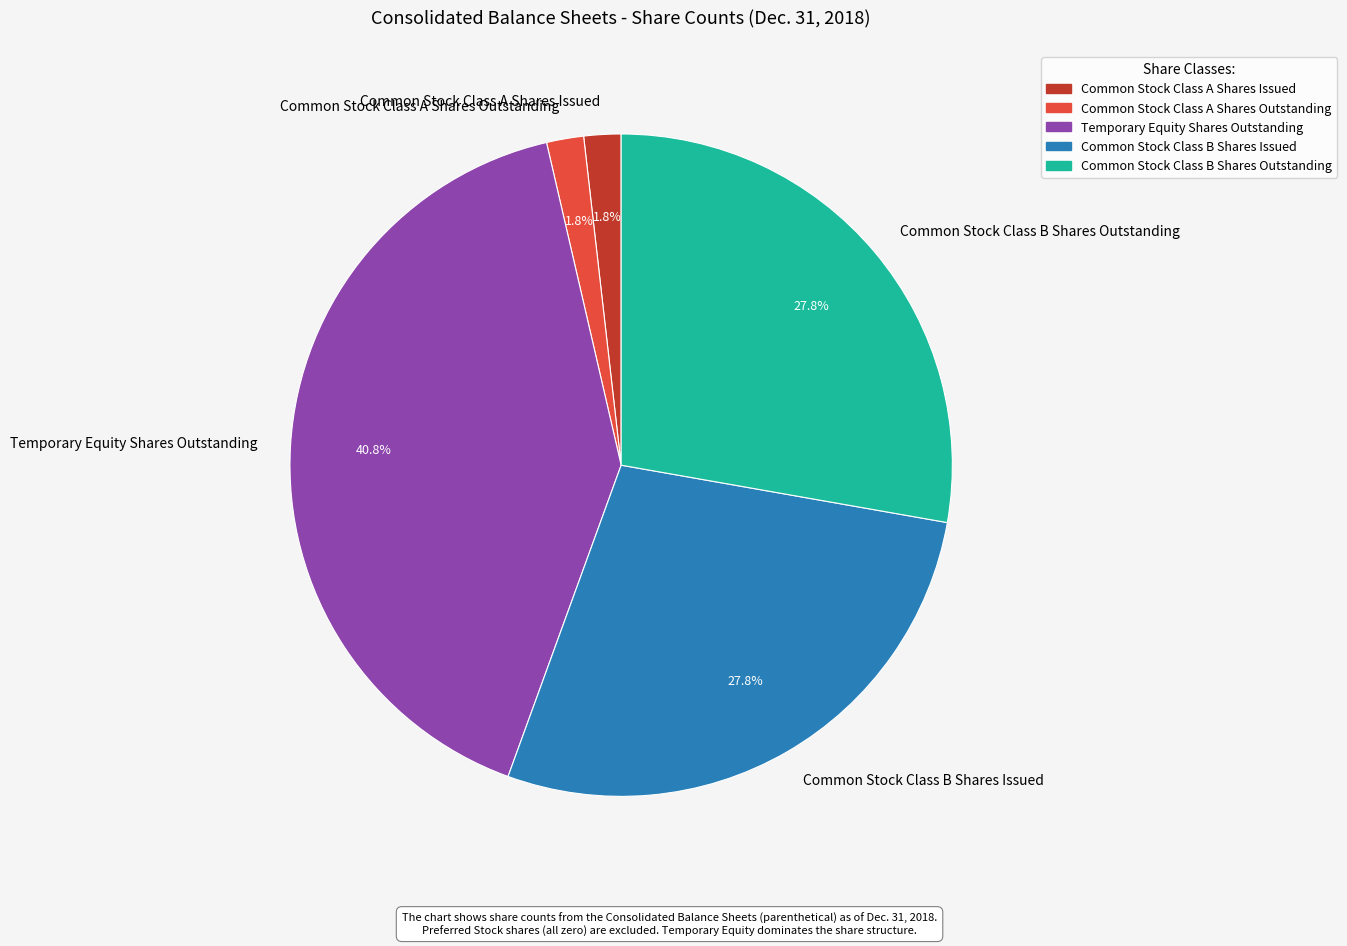

To the nearest percent, what is the difference between the Common Stock Class A Shares Outstanding and Temporary Equity Shares Outstanding slice percentages?

39%